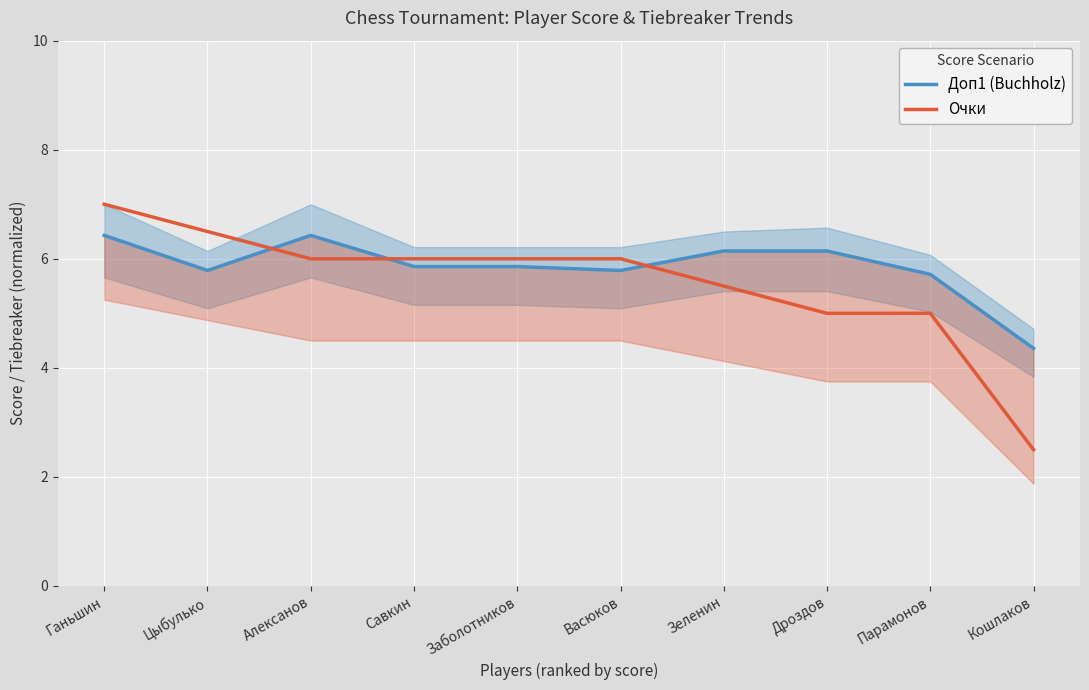

What is the highest value of the Очки series?

7.0